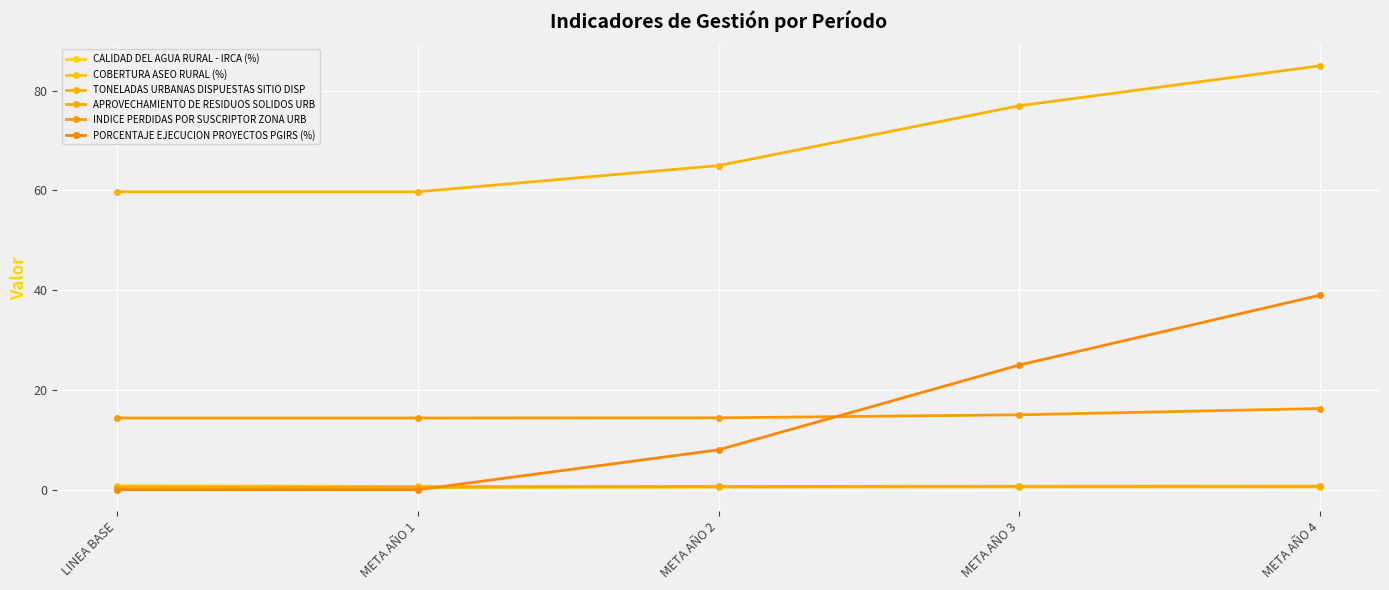

At how many categories does at least one series exceed 35?

5